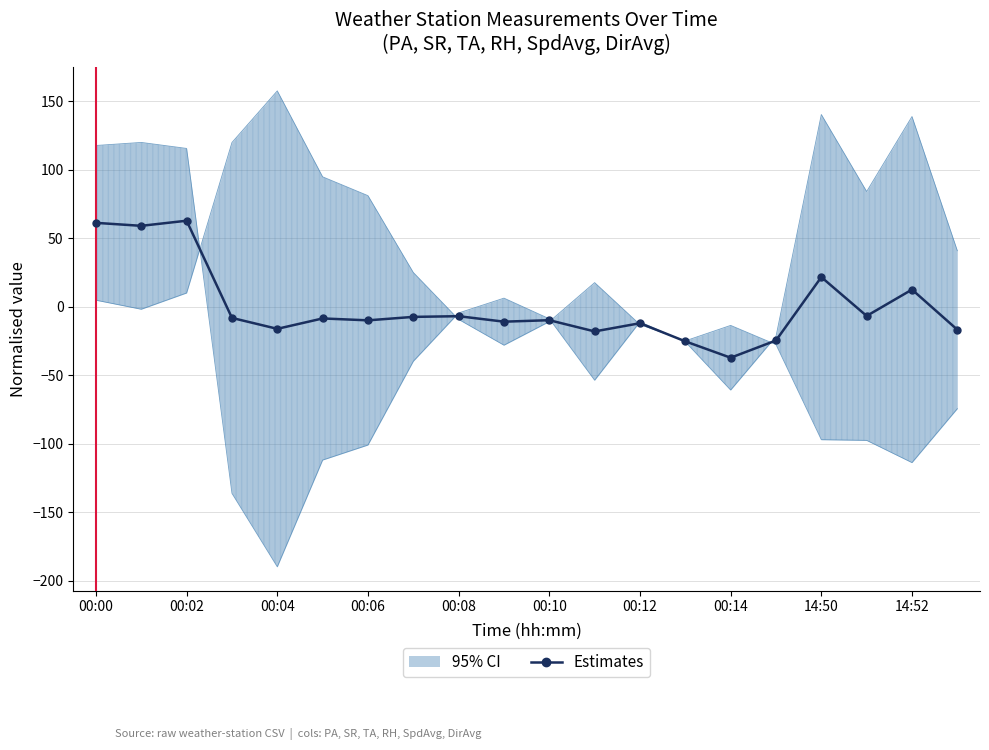

What is the difference between the values at 00:14 and 14:52?

49.7